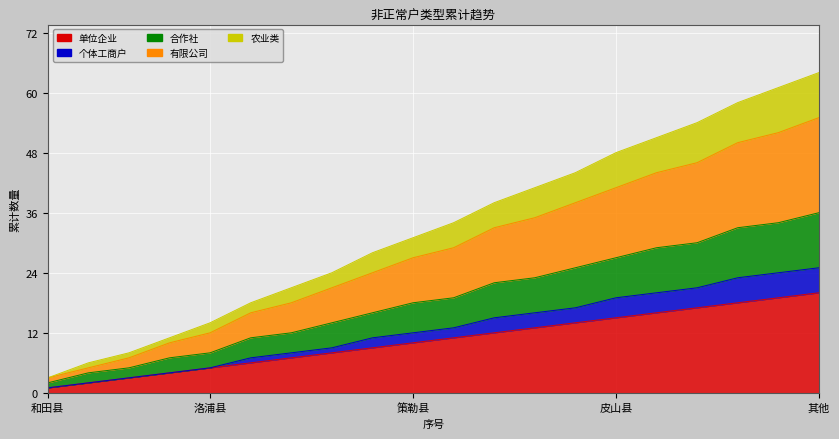

Which has a higher value, 10 or 6?

10